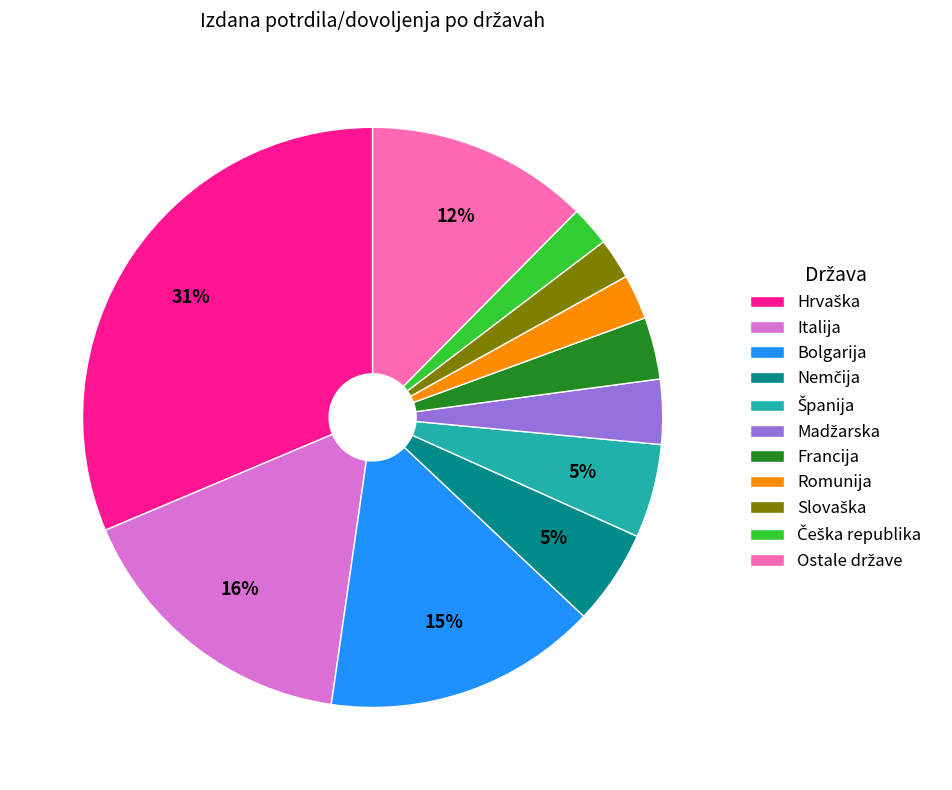

To the nearest percent, what is the average slice percentage?

9%